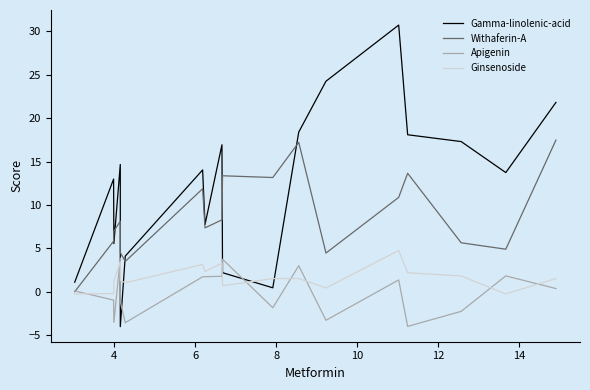

List the series in order of their peak value, highest first.

Gamma-linolenic-acid, Withaferin-A, Ginsenoside, Apigenin